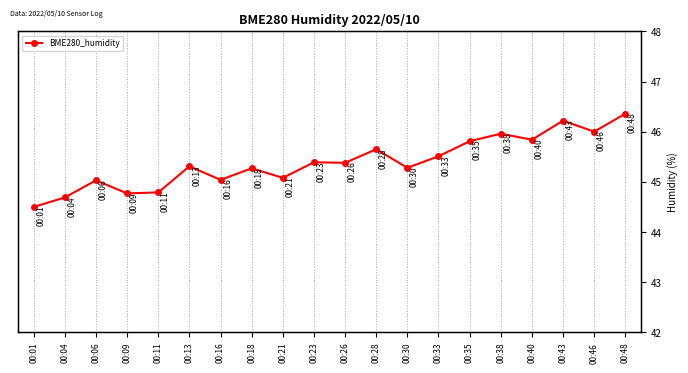

List the labels in order of value, smallest first.

00:01, 00:04, 00:09, 00:11, 00:06, 00:16, 00:21, 00:18, 00:30, 00:13, 00:26, 00:23, 00:33, 00:28, 00:35, 00:40, 00:38, 00:46, 00:43, 00:48